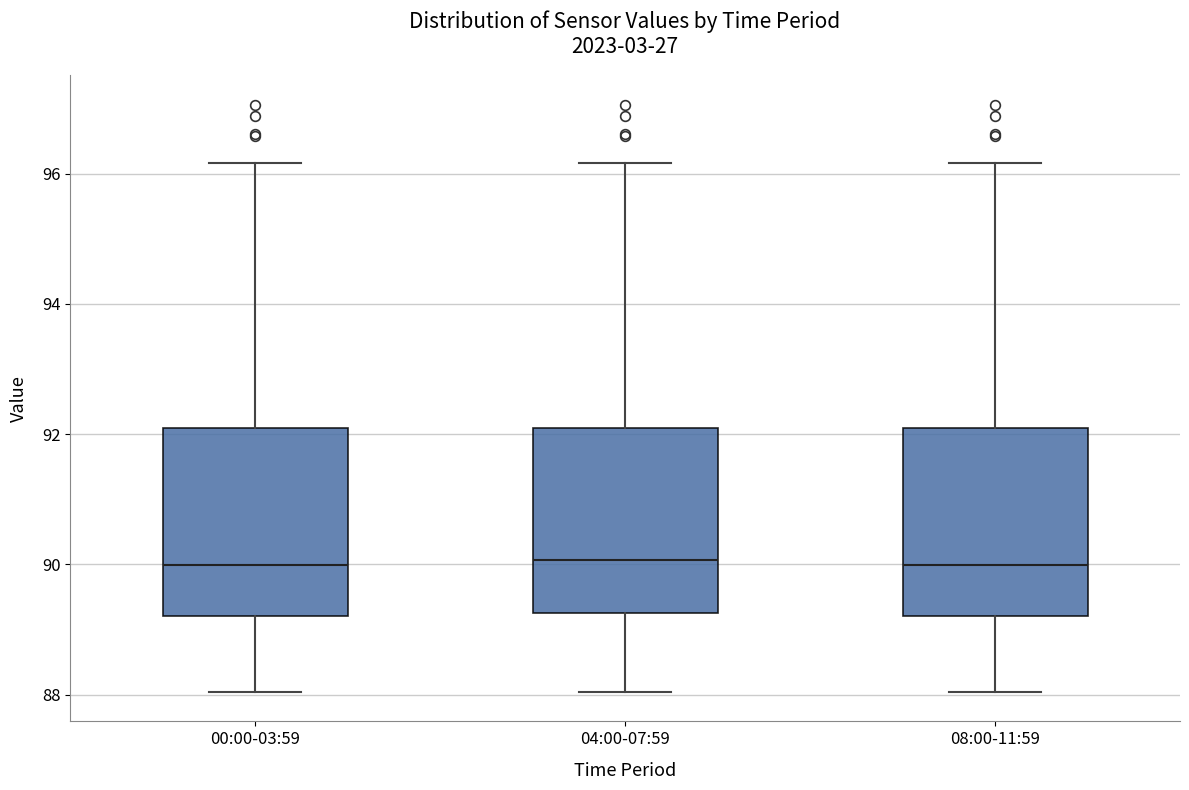

Reading left to right, transcribe this box plot: for each box, give where its median line is, the range the box spans, and where its two whiskers end, as read against the y-axis. The values are not printed on the chart, so give them approximately, as read against the axis.

00:00-03:59: median 90.0, box 89.2 to 92.0, whiskers 88.0 to 96.2
04:00-07:59: median 90.0, box 89.2 to 92.0, whiskers 88.0 to 96.2
08:00-11:59: median 90.0, box 89.2 to 92.0, whiskers 88.0 to 96.2